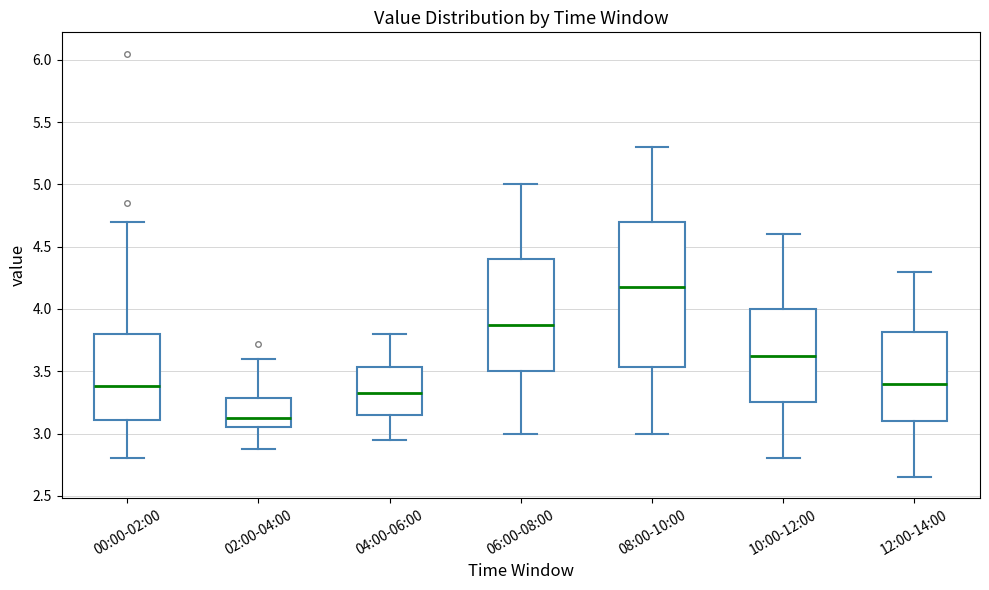

Reading left to right, transcribe this box plot: for each box, give where its median line is, the range the box spans, and where its two whiskers end, as read against the y-axis. The values are not printed on the chart, so give them approximately, as read against the axis.

00:00-02:00: median 3.40, box 3.10 to 3.80, whiskers 2.80 to 4.70
02:00-04:00: median 3.15, box 3.05 to 3.30, whiskers 2.90 to 3.60
04:00-06:00: median 3.35, box 3.15 to 3.55, whiskers 2.95 to 3.80
06:00-08:00: median 3.90, box 3.50 to 4.40, whiskers 3.00 to 5.00
08:00-10:00: median 4.20, box 3.55 to 4.70, whiskers 3.00 to 5.30
10:00-12:00: median 3.65, box 3.25 to 4.00, whiskers 2.80 to 4.60
12:00-14:00: median 3.40, box 3.10 to 3.80, whiskers 2.65 to 4.30